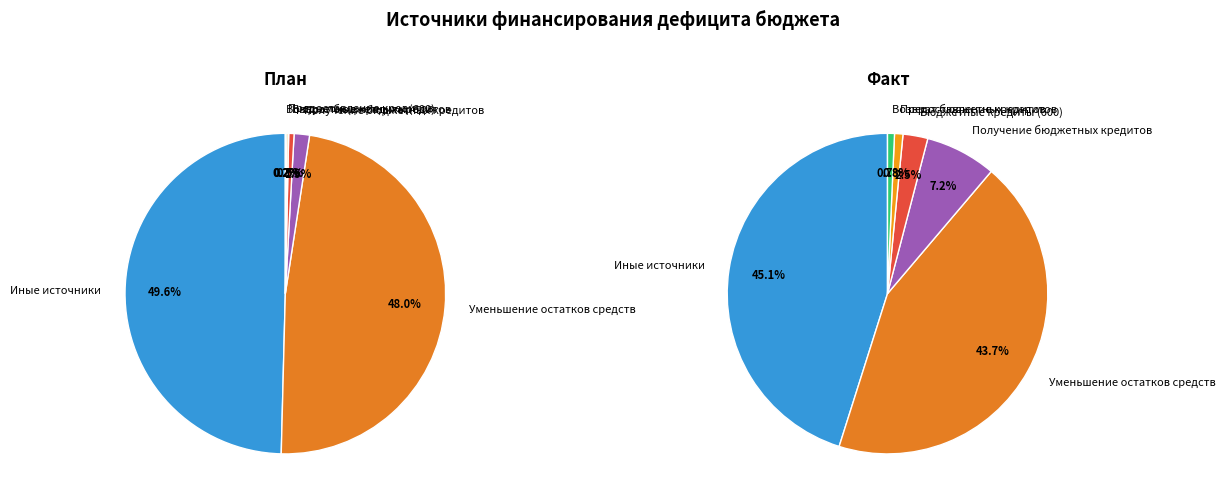

Is it true that Бюджетные кредиты из других бюджетов is 1% of the pie?

True